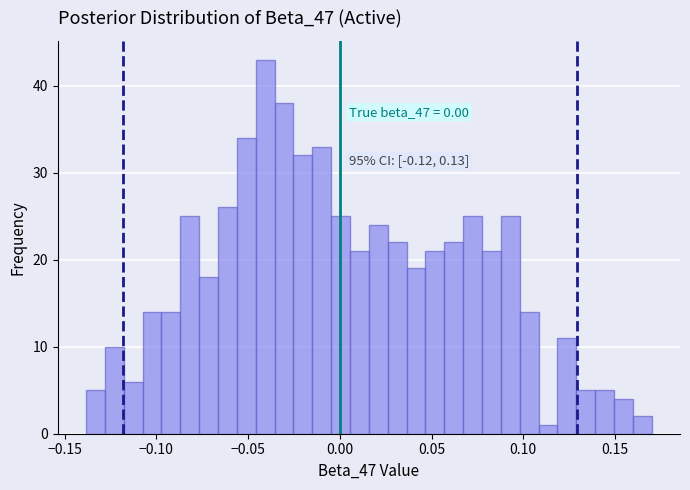

Read against the x-axis, roughly where is the centre of the tallest bar?

-0.040